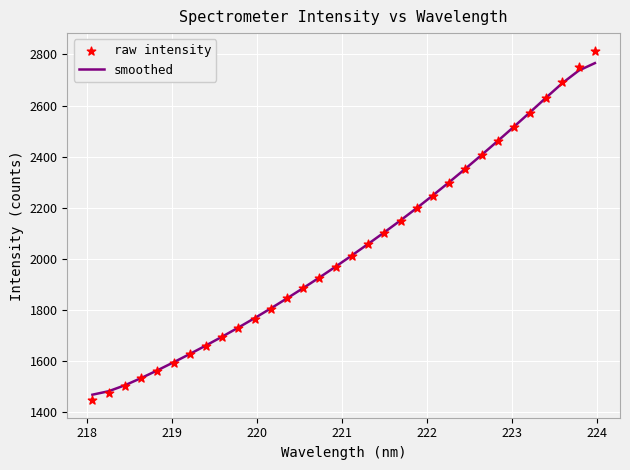

At how many categories does at least one series exceed 2477?

6